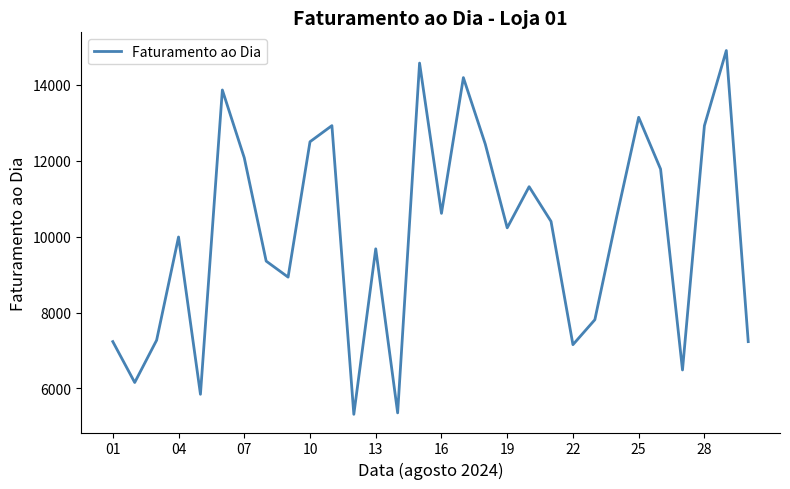

Does the chart have visible grid lines?

No